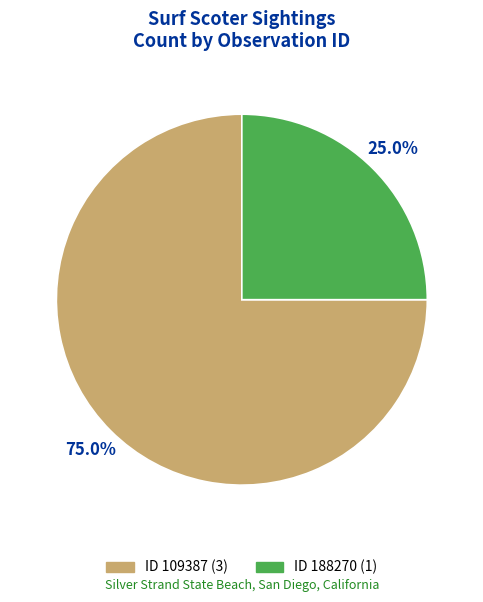

Rank the categories by value from highest to lowest.

ID 109387 (3), ID 188270 (1)